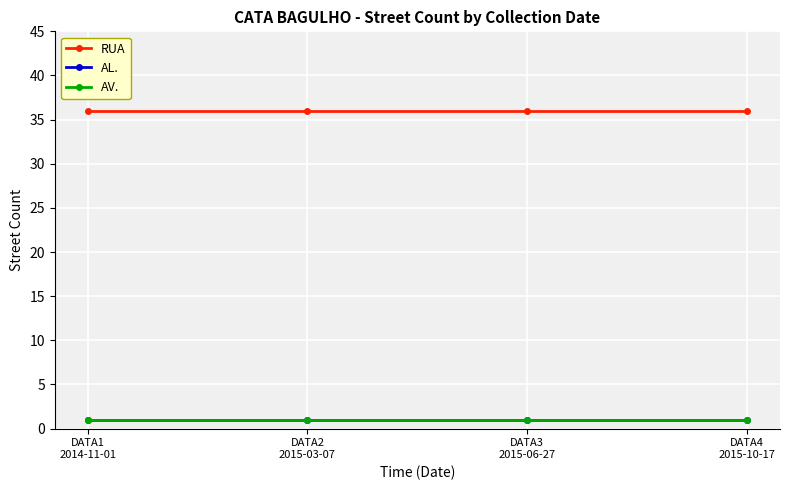

Does the chart have visible grid lines?

Yes